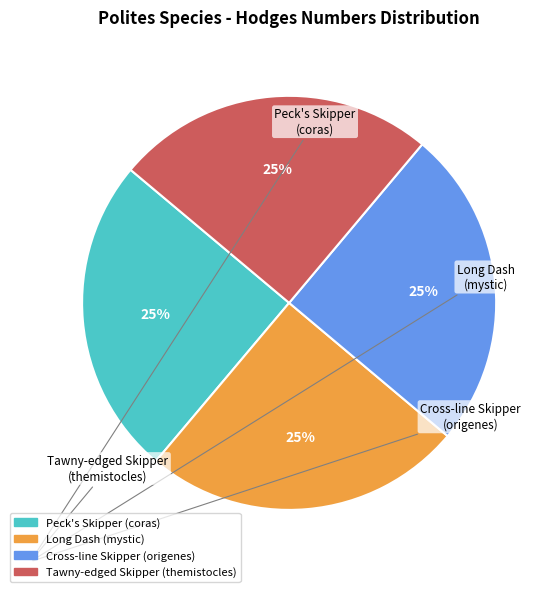

To the nearest percent, what is the average slice percentage?

25%